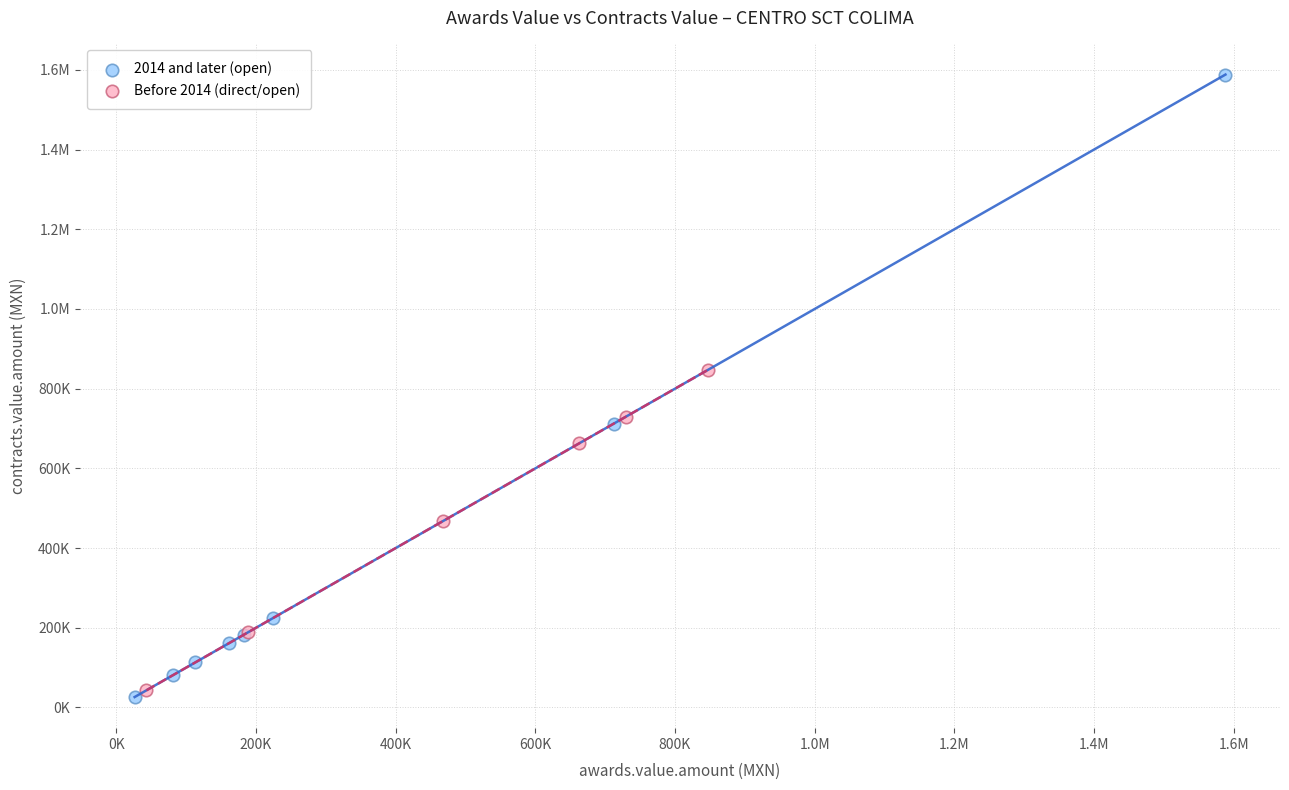

What are all the series names shown in the legend?

2014 and later (open), Before 2014 (direct/open)